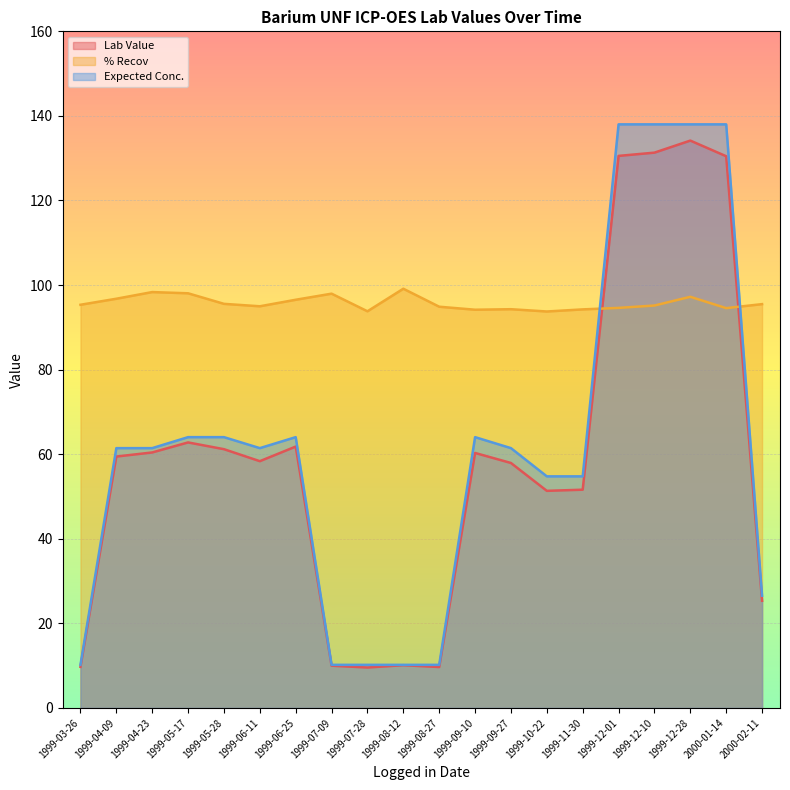

Does the chart display data point markers on the line(s)?

No